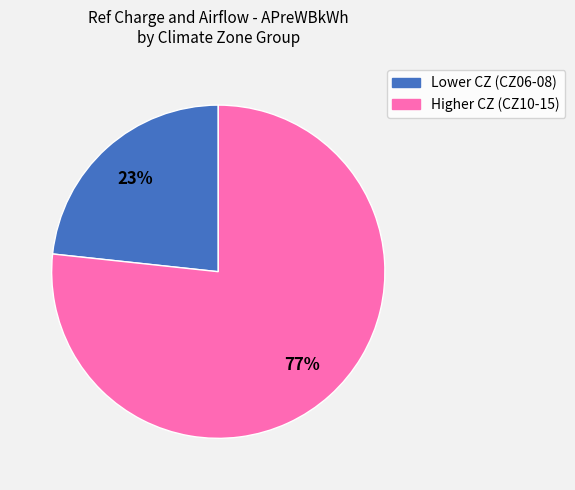

Is there any slice that represents more than half of the pie?

Yes